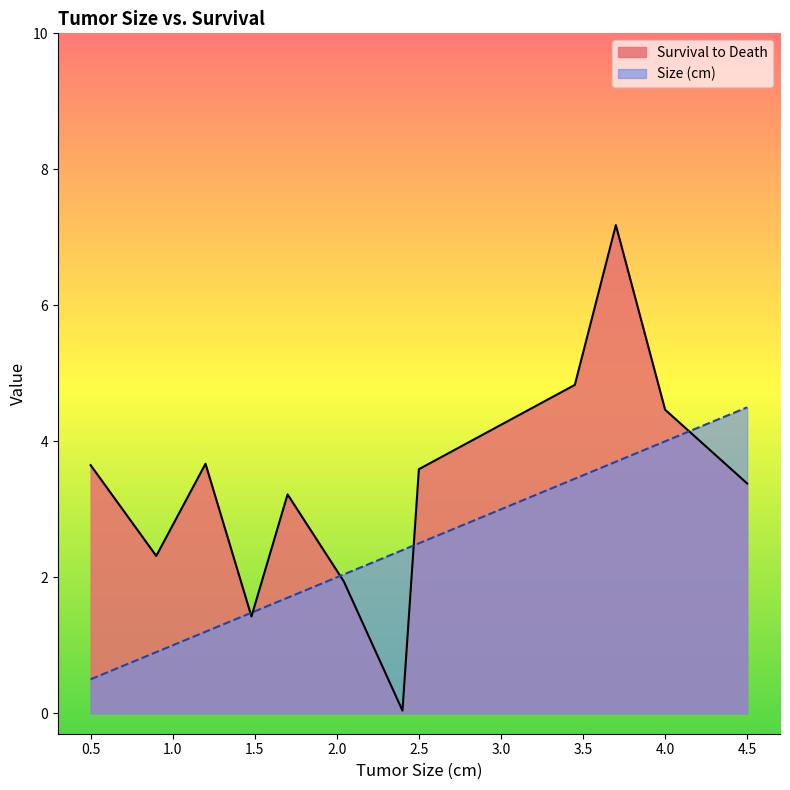

What is the highest value of the Survival to Death series?

7.2